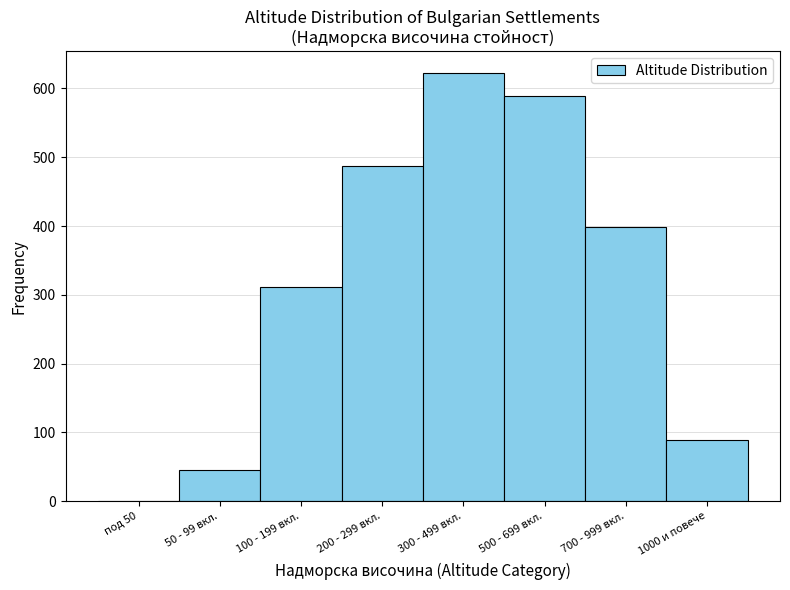

Reading right to left, list all the values displayed in this chart.

1000 и повече=89	700 - 999 вкл.=398	500 - 699 вкл.=589	300 - 499 вкл.=623	200 - 299 вкл.=487	100 - 199 вкл.=312	50 - 99 вкл.=45	под 50=0